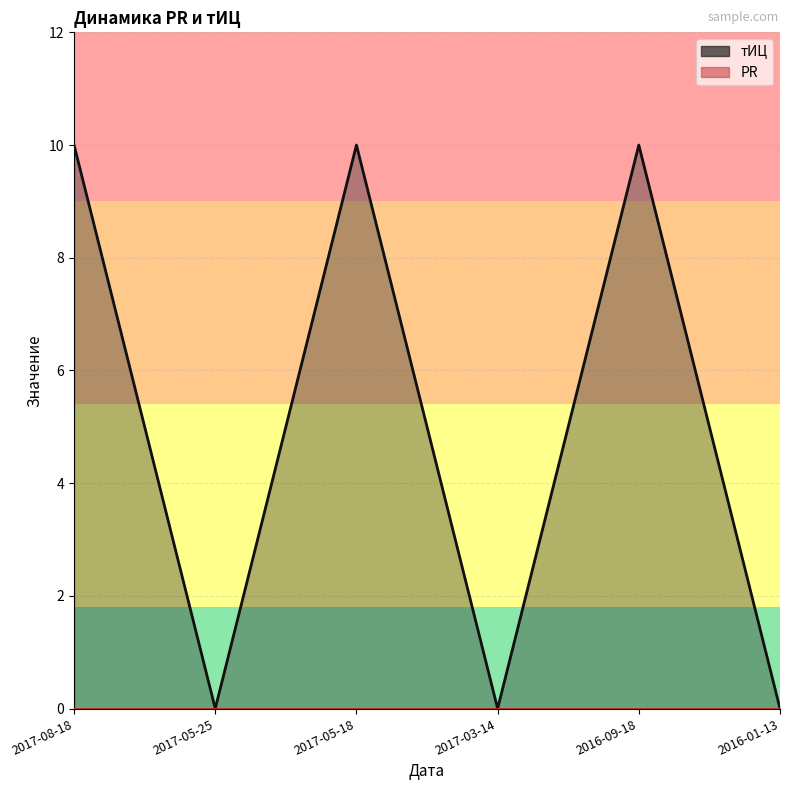

The value at 2017-05-18 is 10. True or false?

True